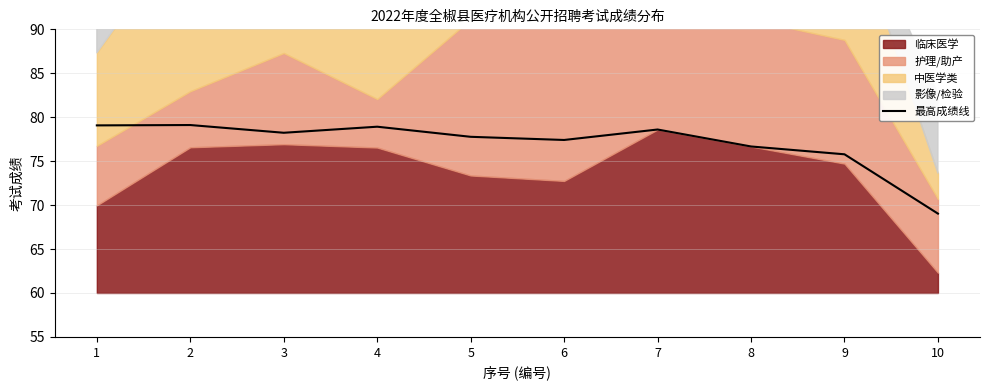

What is the difference between the maximum and minimum values?

10.1